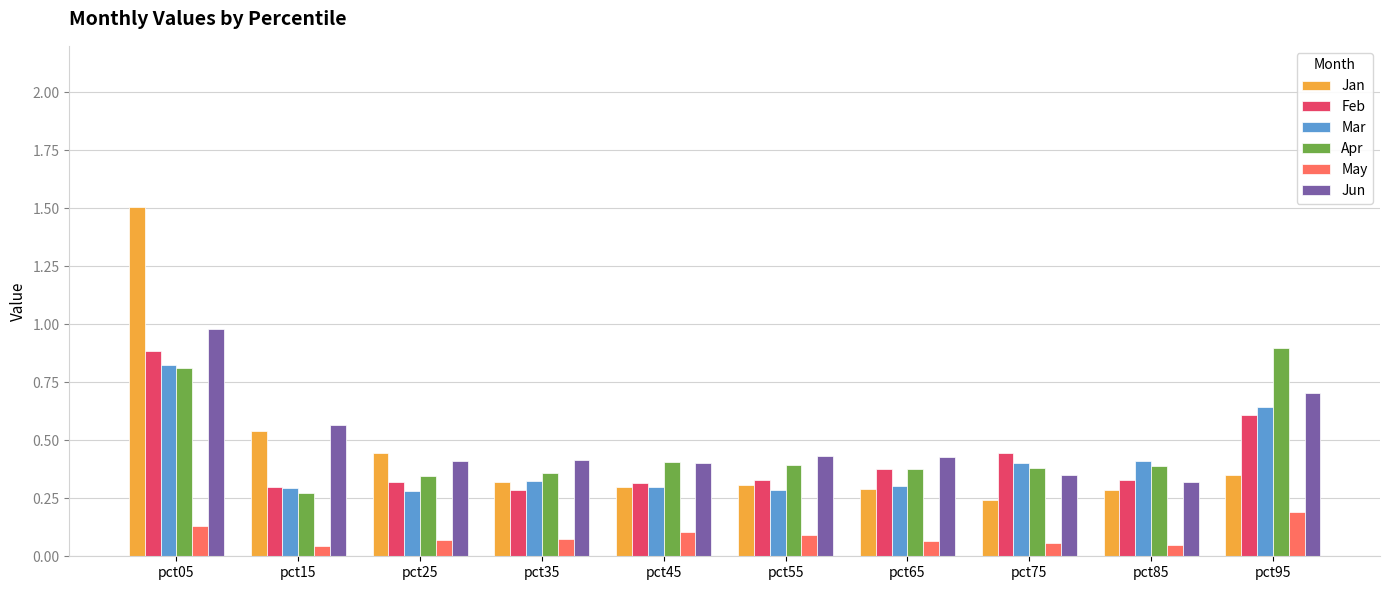

At which category is the sum across all series the highest?

pct05